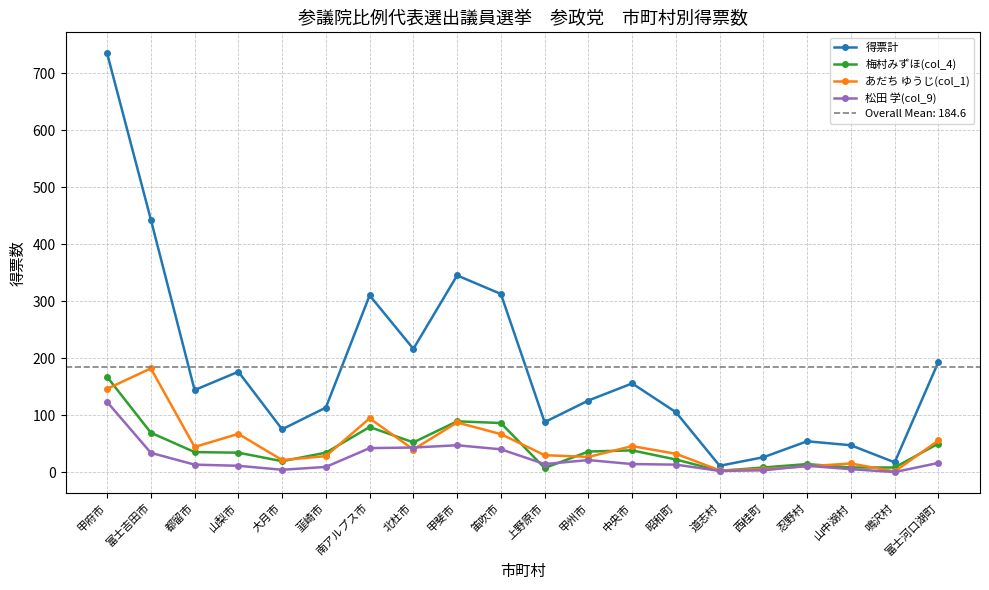

What is the spread (max minus min) of values at 南アルプス市?

267.9